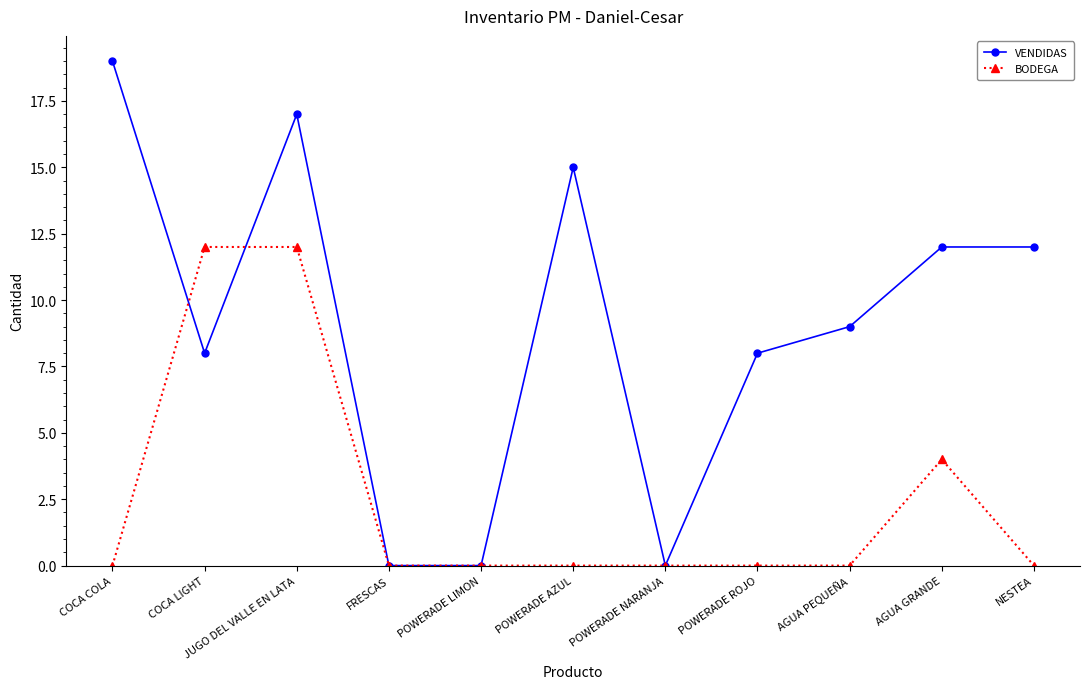

Reading left to right, what are all the values shown in this chart?

VENDIDAS: COCA COLA=19	COCA LIGHT=8	JUGO DEL VALLE EN LATA=17	FRESCAS=0	POWERADE LIMON=0	POWERADE AZUL=15	POWERADE NARANJA=0	POWERADE ROJO=8	AGUA PEQUEÑA=9	AGUA GRANDE=12	NESTEA=12
BODEGA: COCA COLA=0	COCA LIGHT=12	JUGO DEL VALLE EN LATA=12	FRESCAS=0	POWERADE LIMON=0	POWERADE AZUL=0	POWERADE NARANJA=0	POWERADE ROJO=0	AGUA PEQUEÑA=0	AGUA GRANDE=4	NESTEA=0